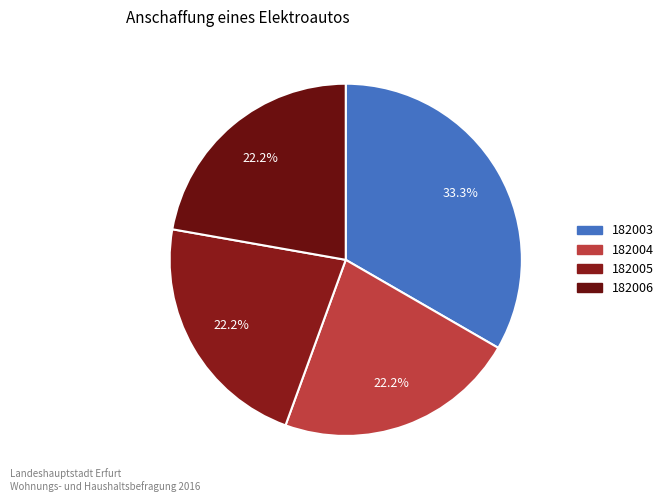

The 182006 slice represents 22% of the pie. True or false?

True